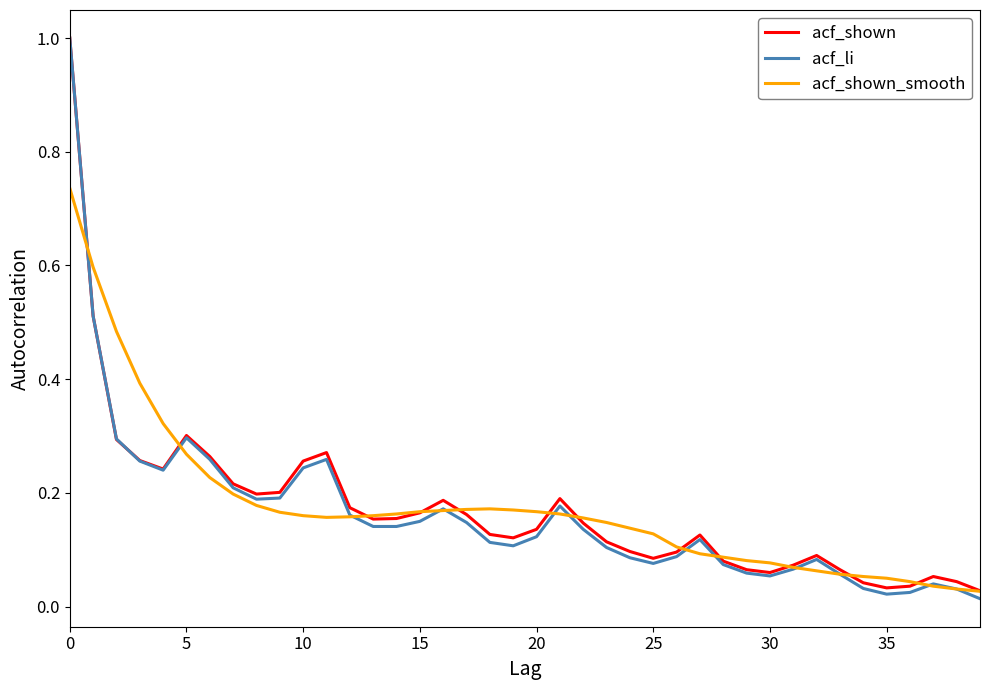

Which series has the widest spread of values?

acf_li